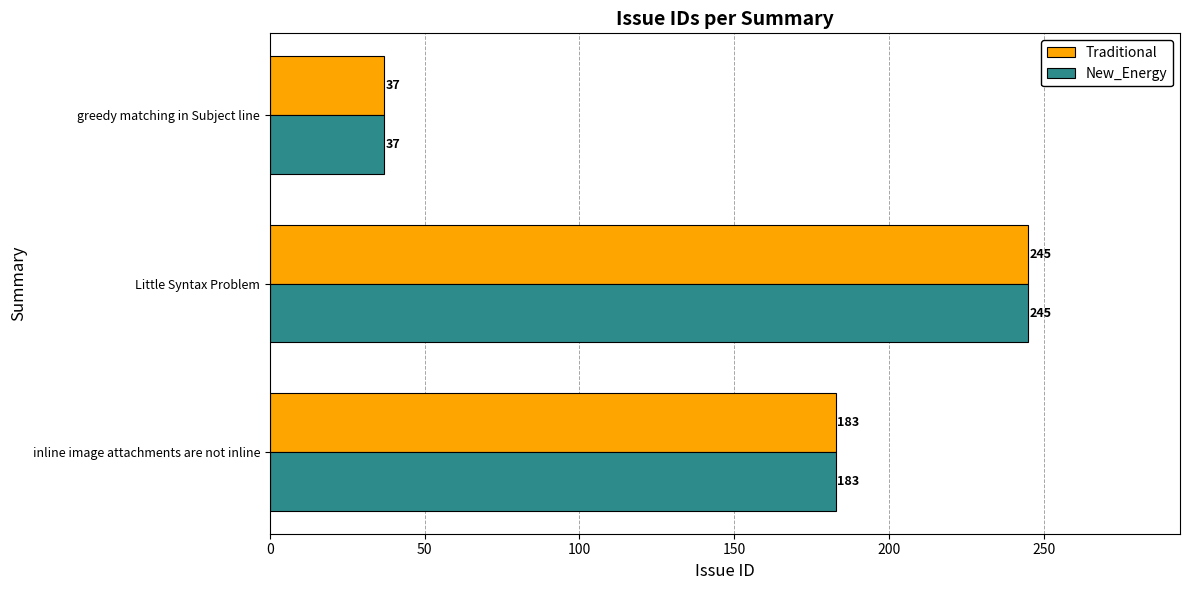

Rank the categories by Traditional value from lowest to highest.

greedy matching in Subject line, inline image attachments are not inline, Little Syntax Problem